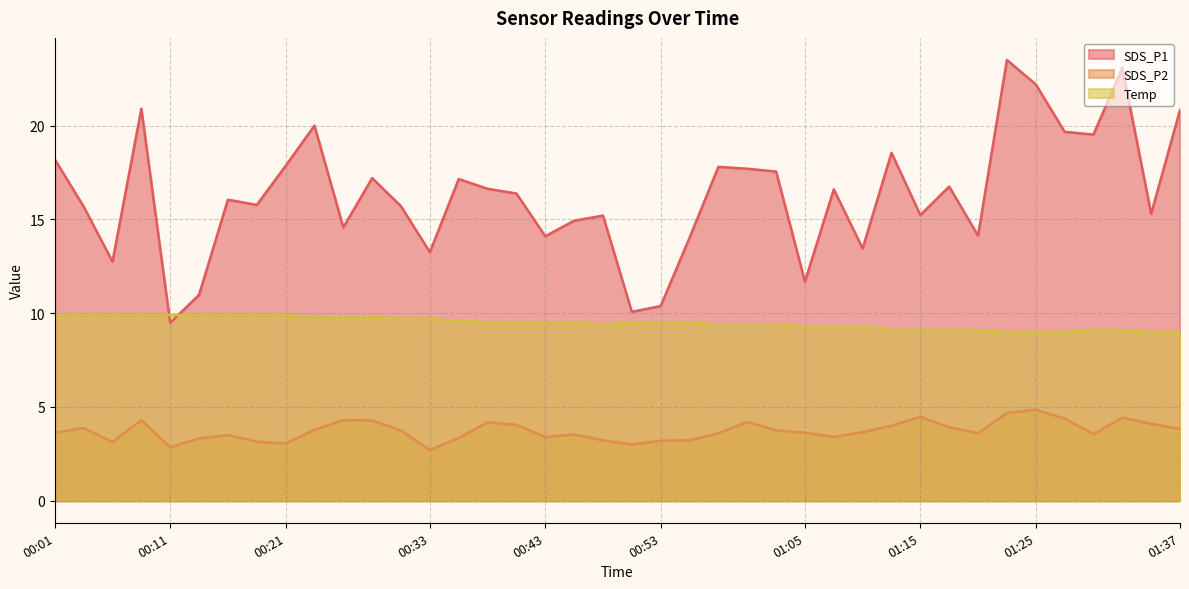

What is the average value of the Temp series?

9.5